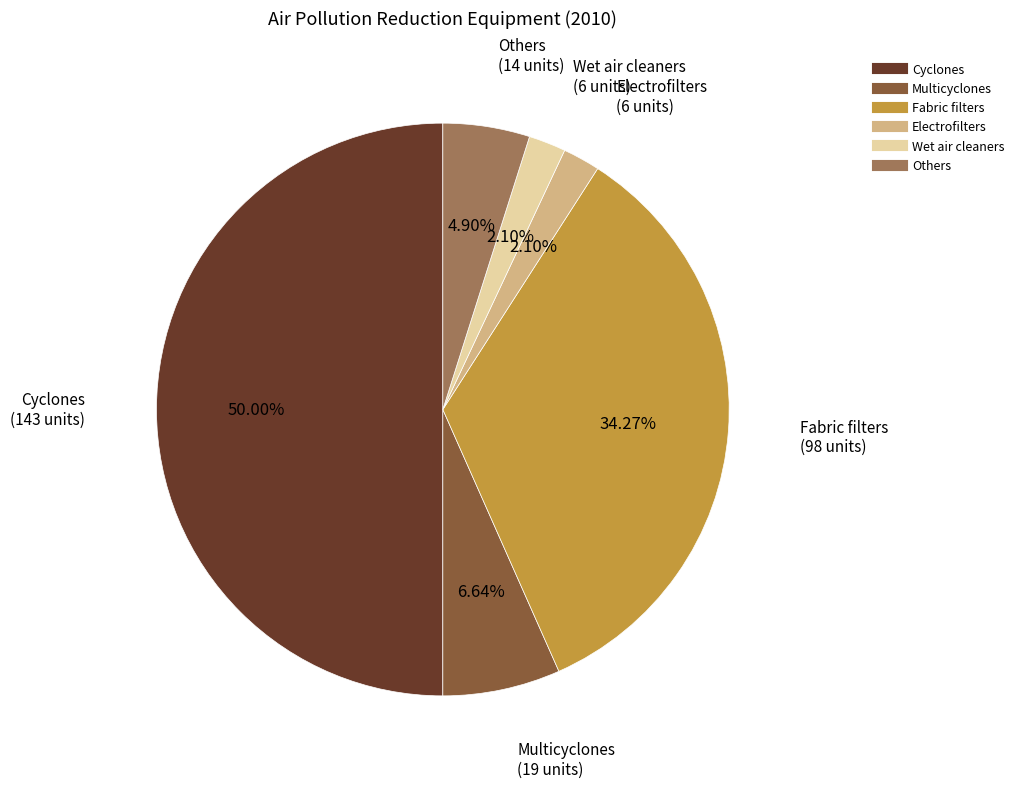

Does Others represent more than half of the total?

No